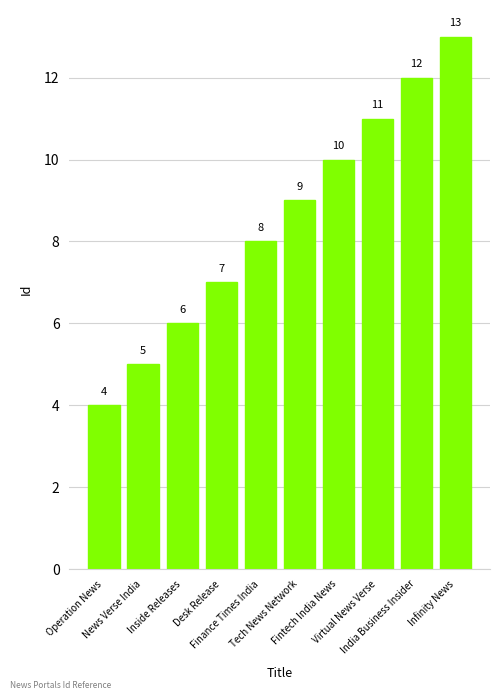

What is the value of the 10th bar from the left?

13